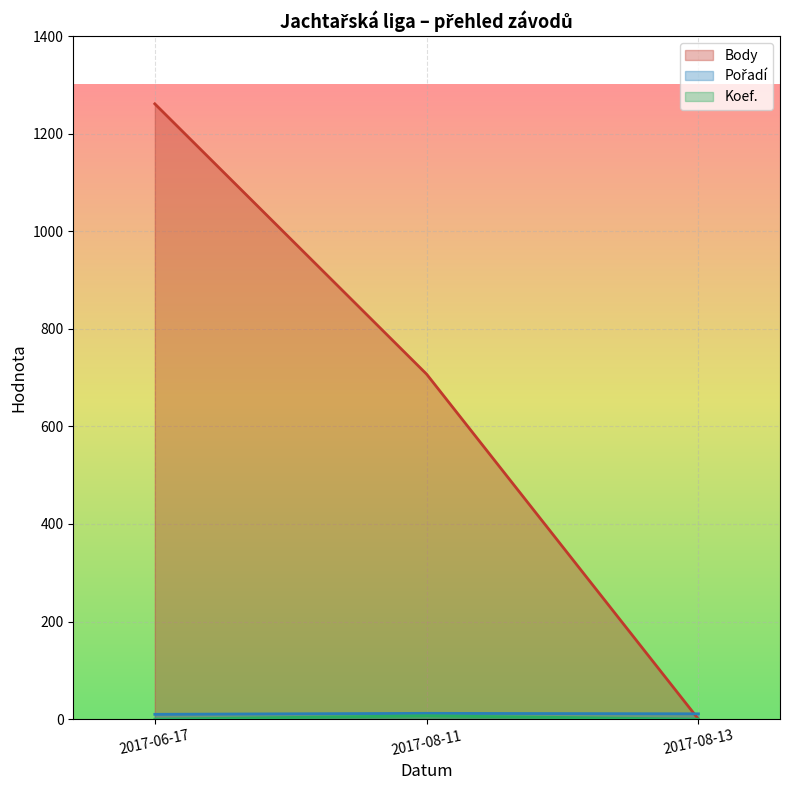

What is the difference between the maximum and minimum values in the Body series?

1261